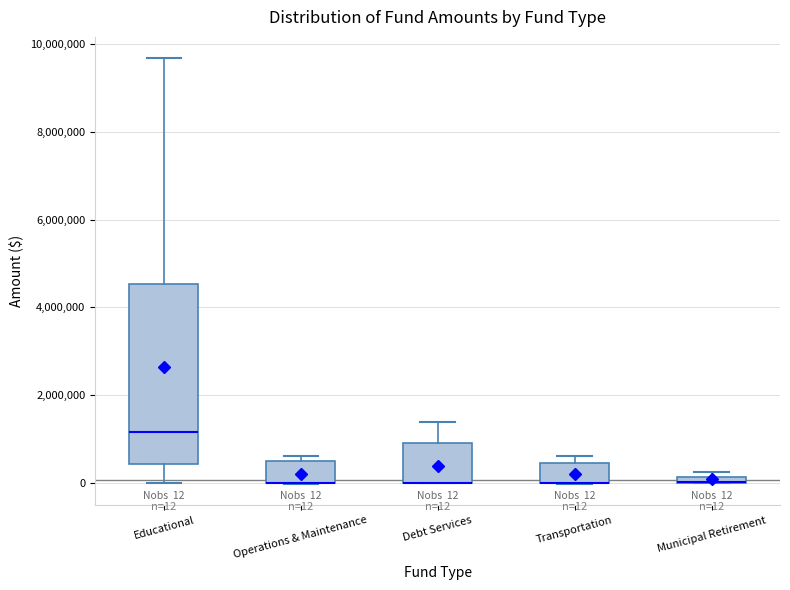

Which box is the tallest, from its lower edge to its upper edge?

Educational